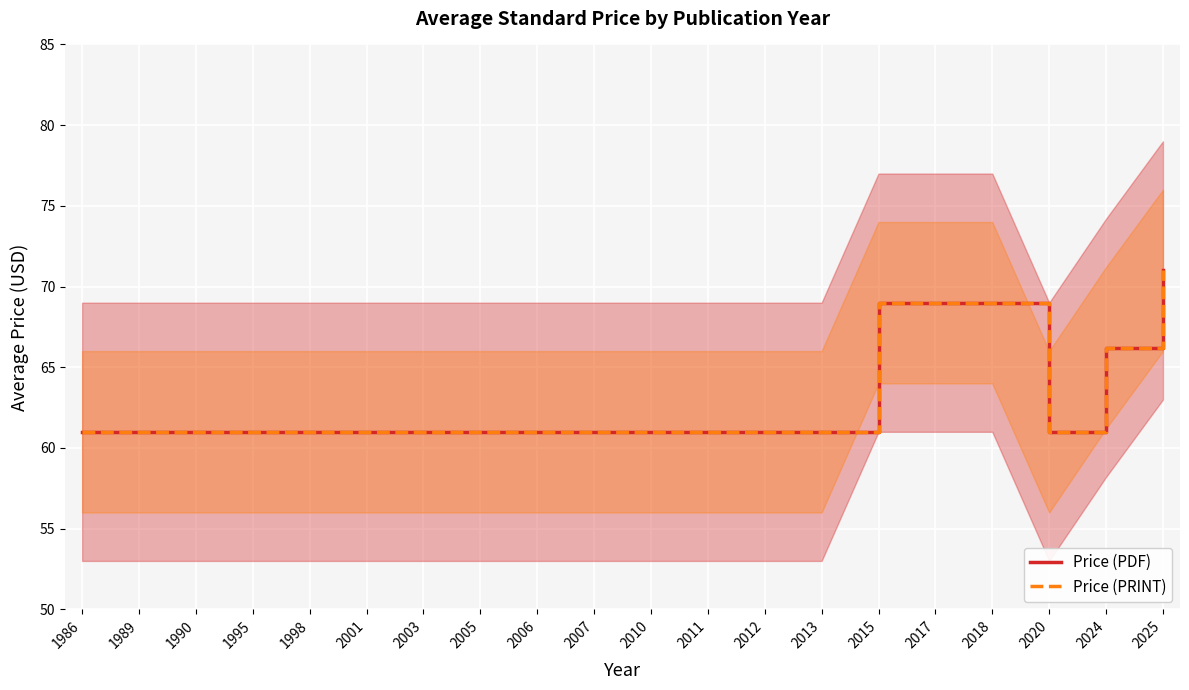

True or false: Price (PRINT) and Price (PDF) cross at least once.

False